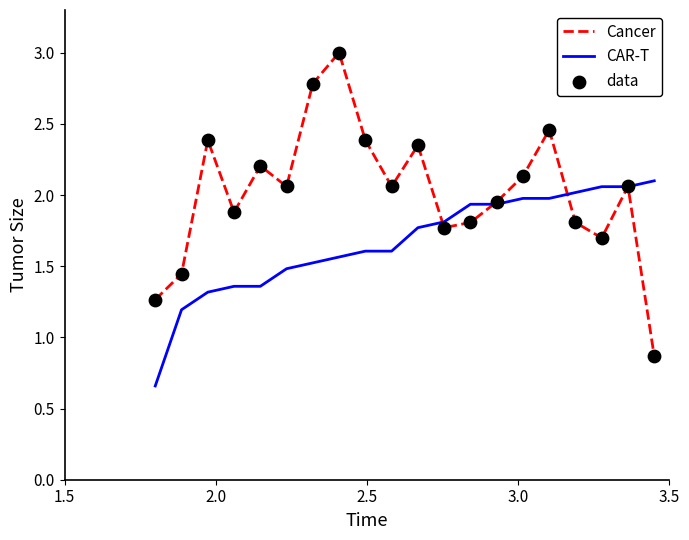

Which series has the widest spread of values?

Cancer